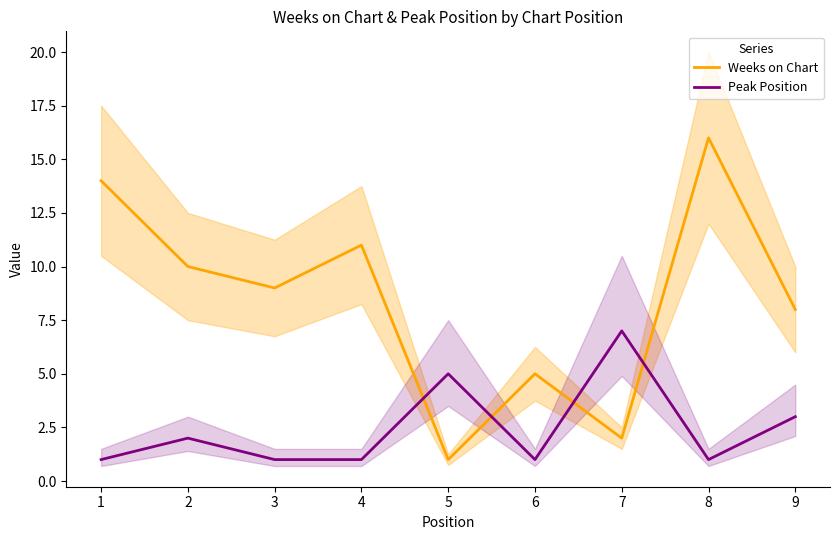

Is it true that Weeks on Chart equals 16 at 8?

True